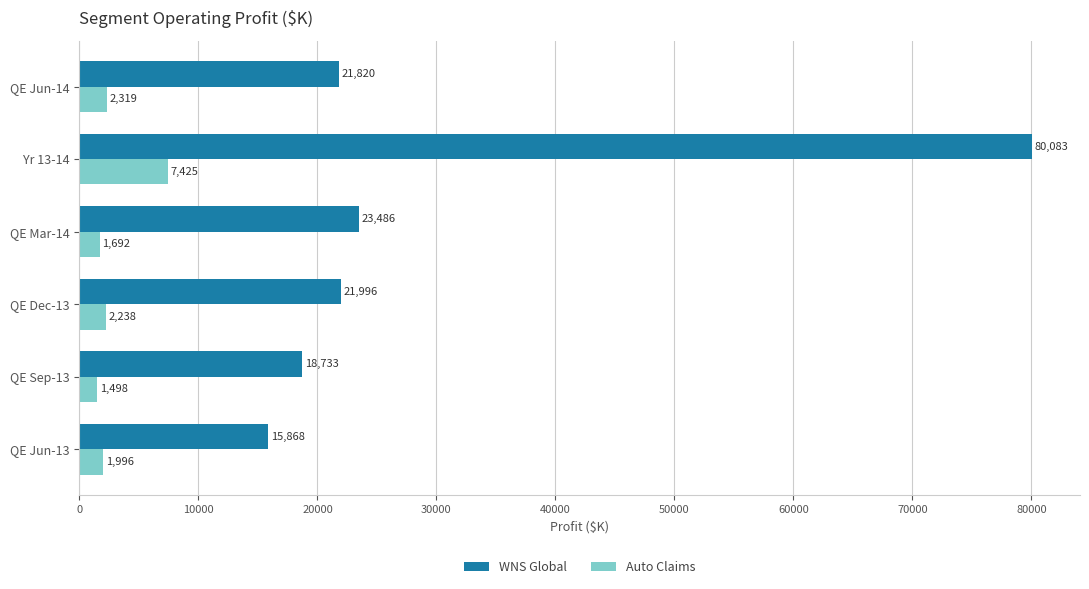

At which category is the sum across all series the highest?

Yr 13-14